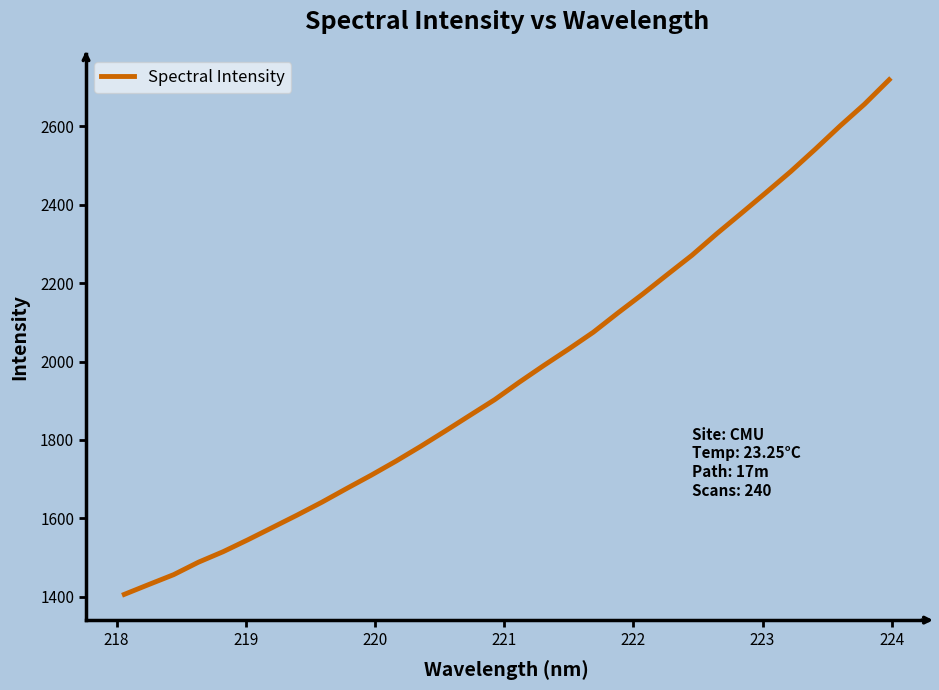

What is the difference between the maximum and minimum values?

1312.3